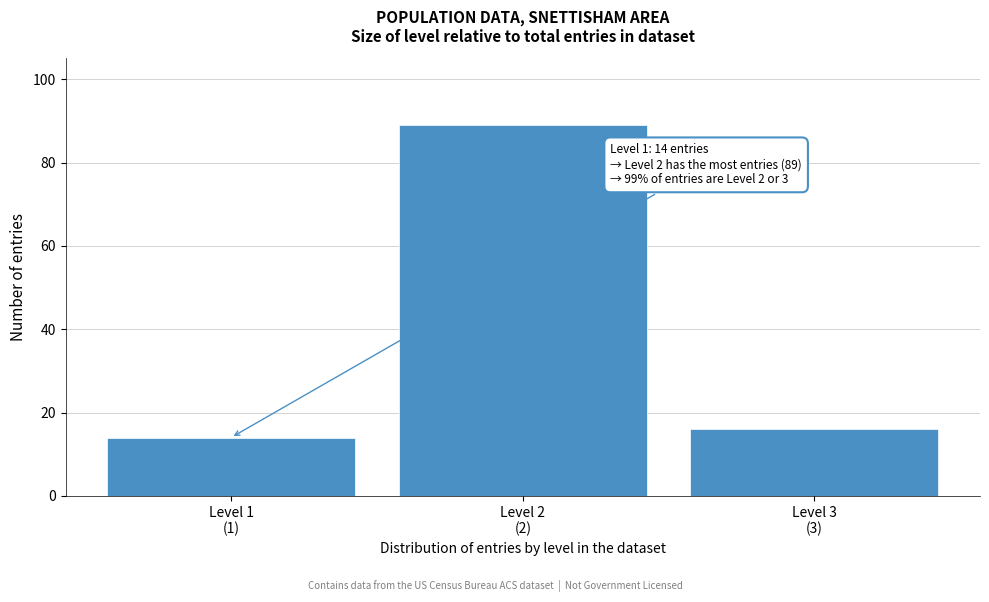

Reading left to right, what are all the values shown in this chart?

14	89	16